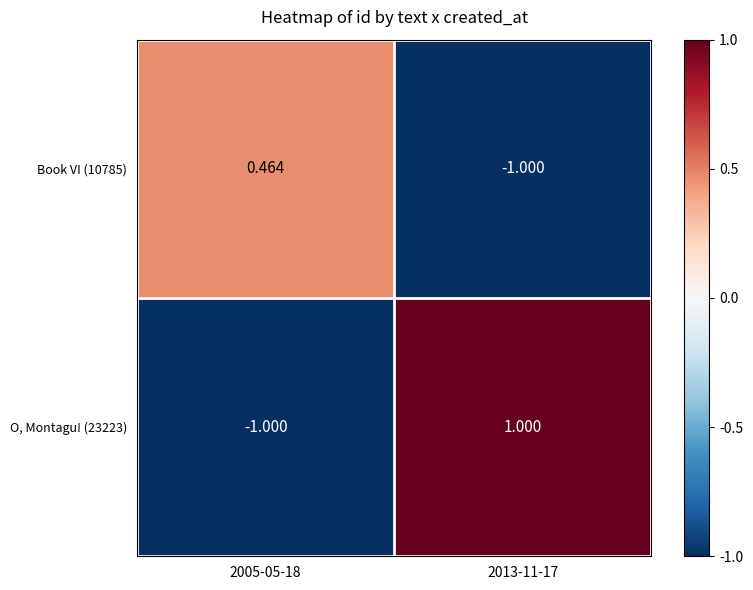

Is the value of O, Montagu! (23223) at 2005-05-18 greater than the value of Book VI (10785) at 2005-05-18?

No